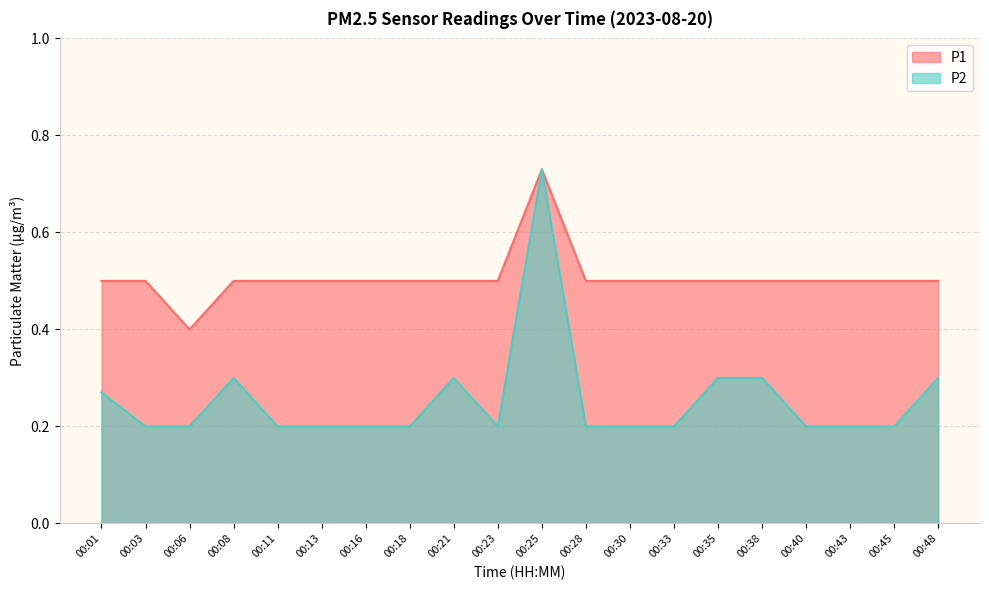

At which category does the chart reach its minimum across all series?

00:03